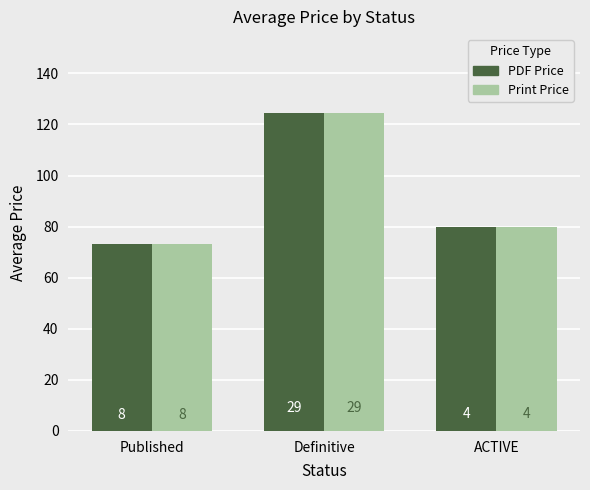

What is the maximum value shown in the chart?

124.3